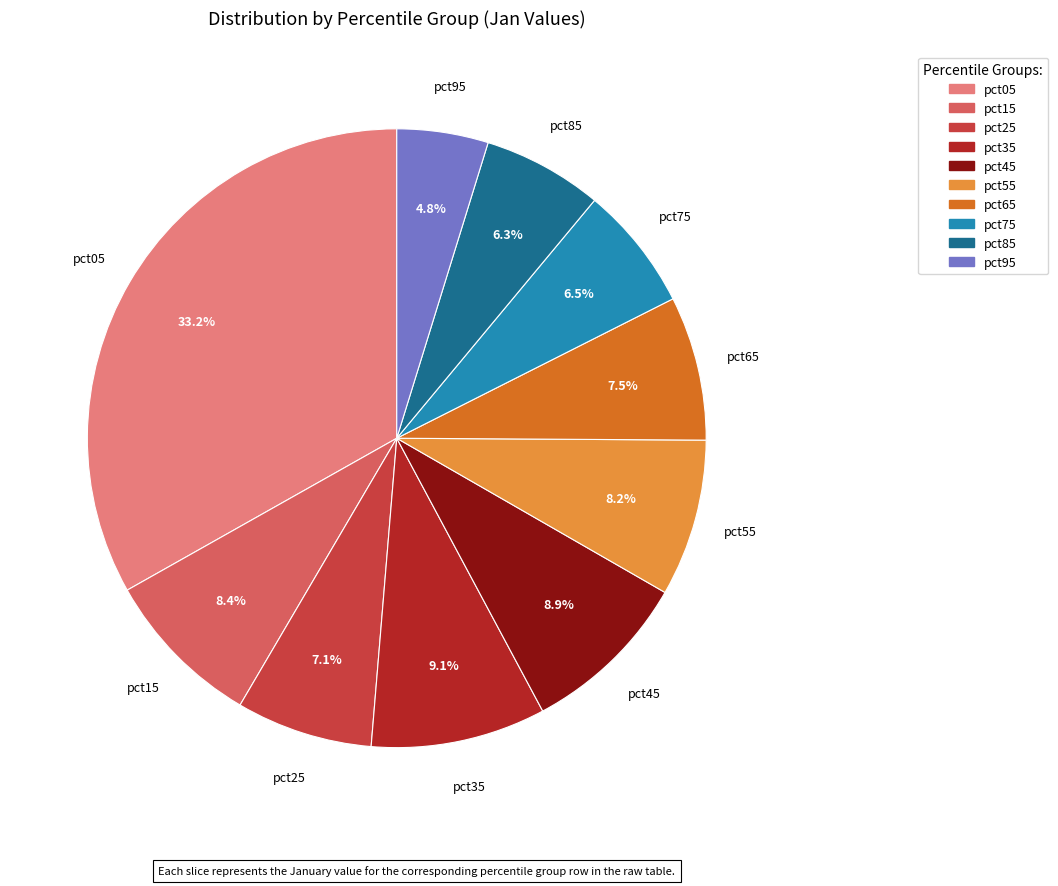

Which slice is the smallest?

pct95